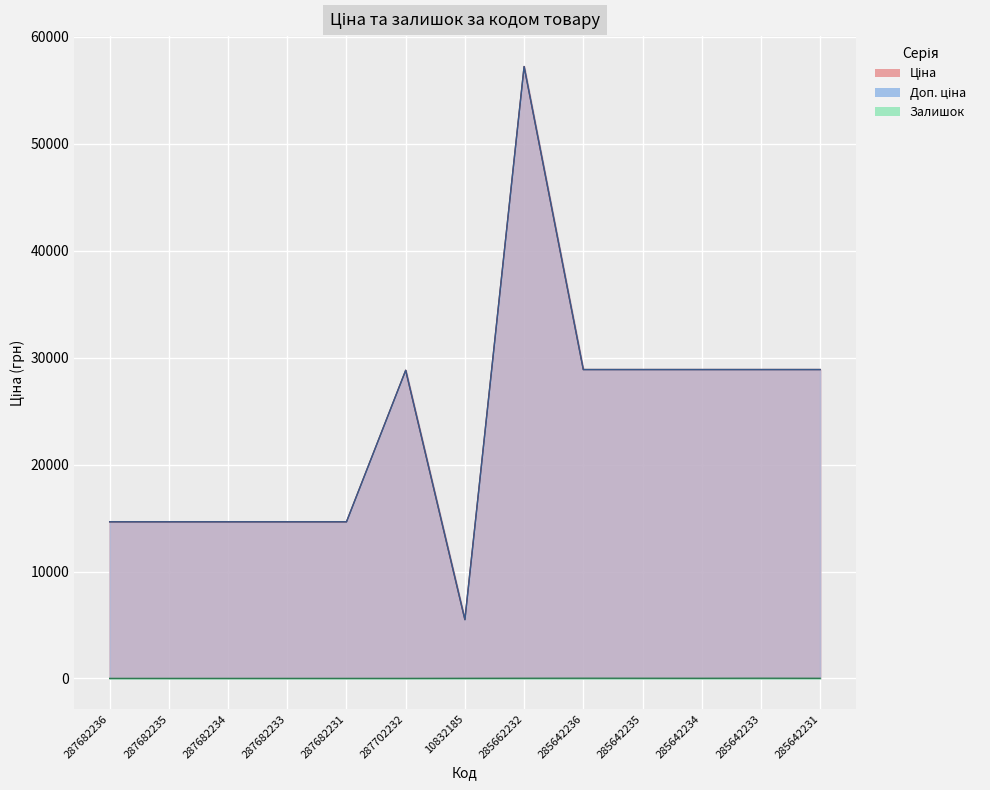

What position from the left is 285662232?

8